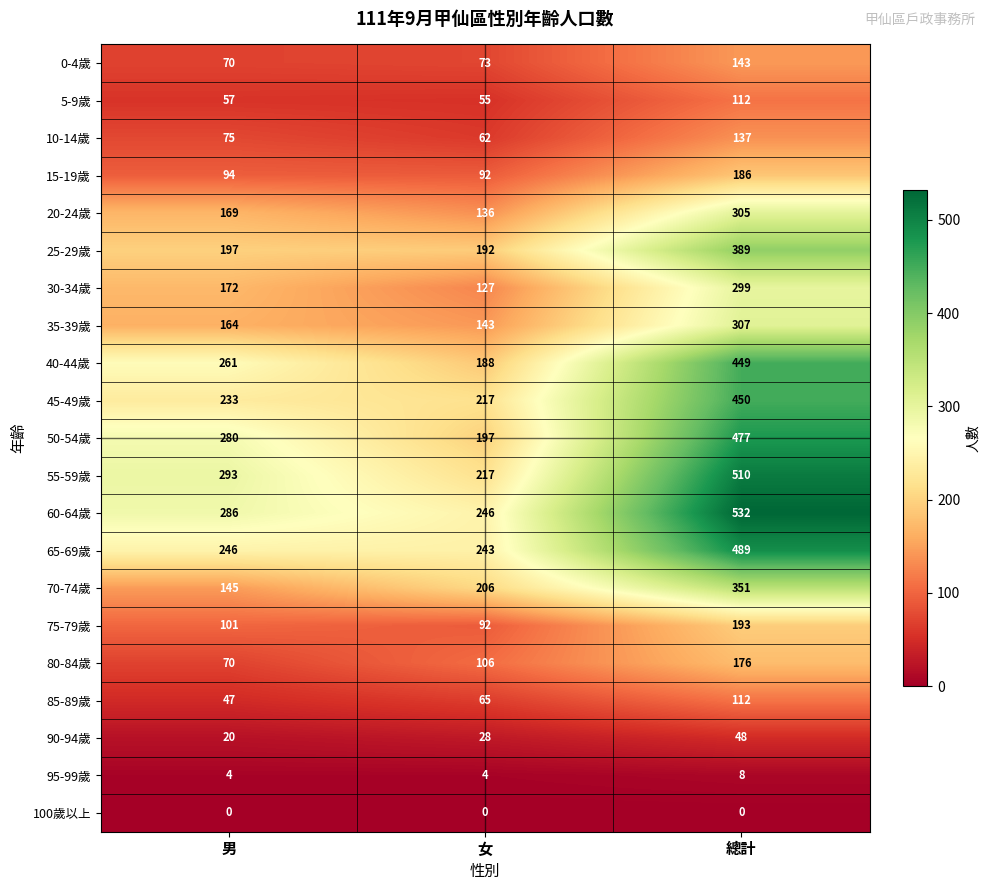

Rank the categories by 25-29歲 value from lowest to highest.

女, 男, 總計